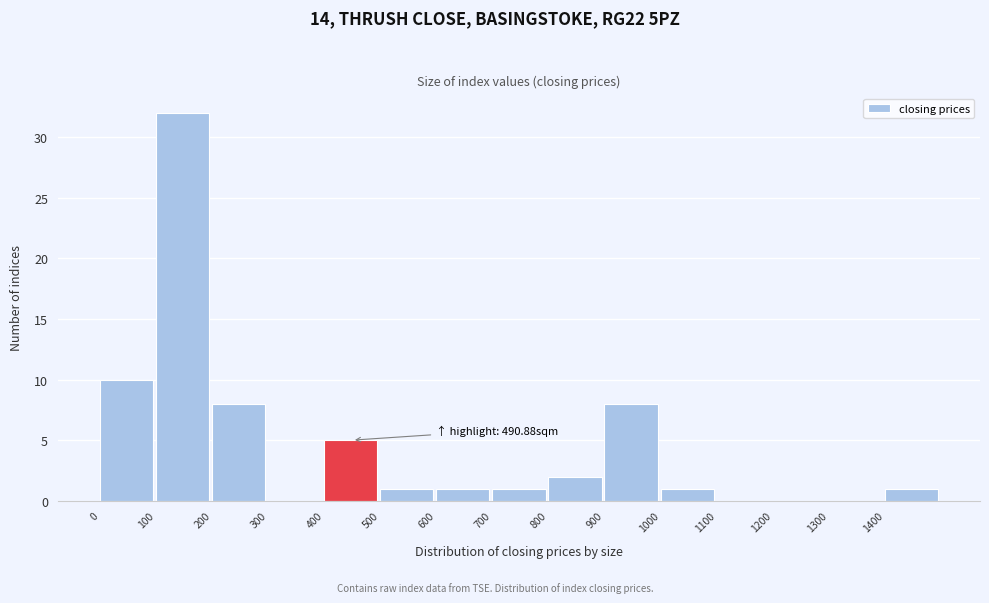

Over which range of the x-axis is the bar tallest?

100 to 200